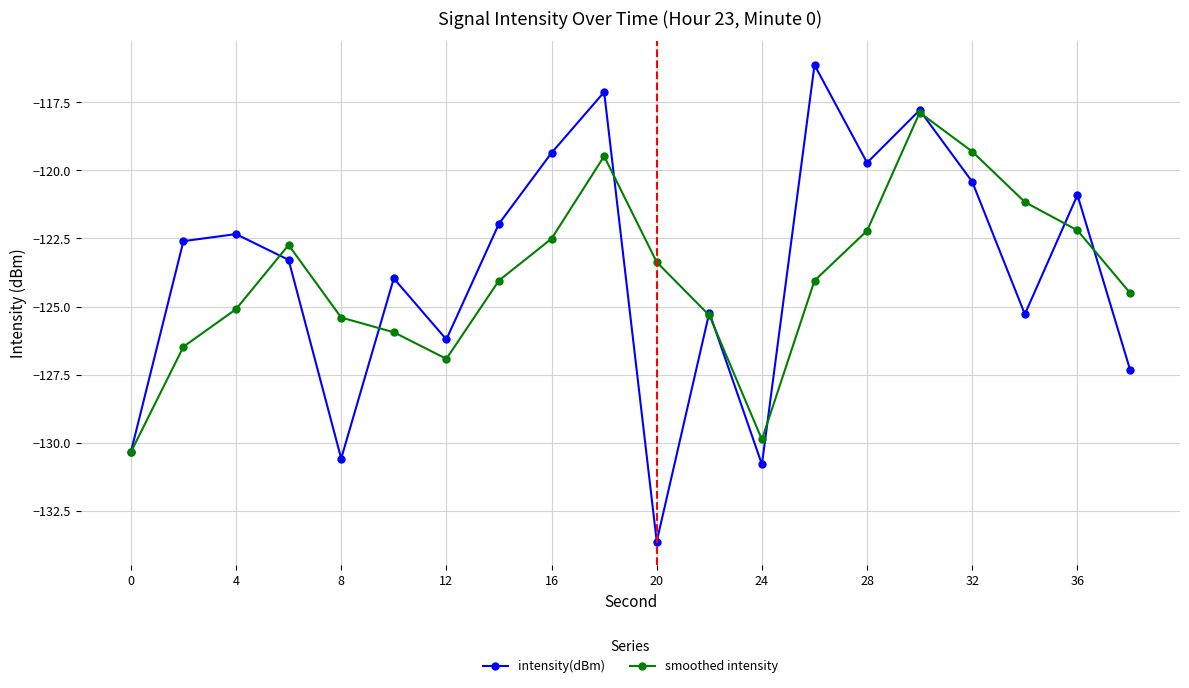

True or false: intensity(dBm) has more than 0 interior local peaks.

True